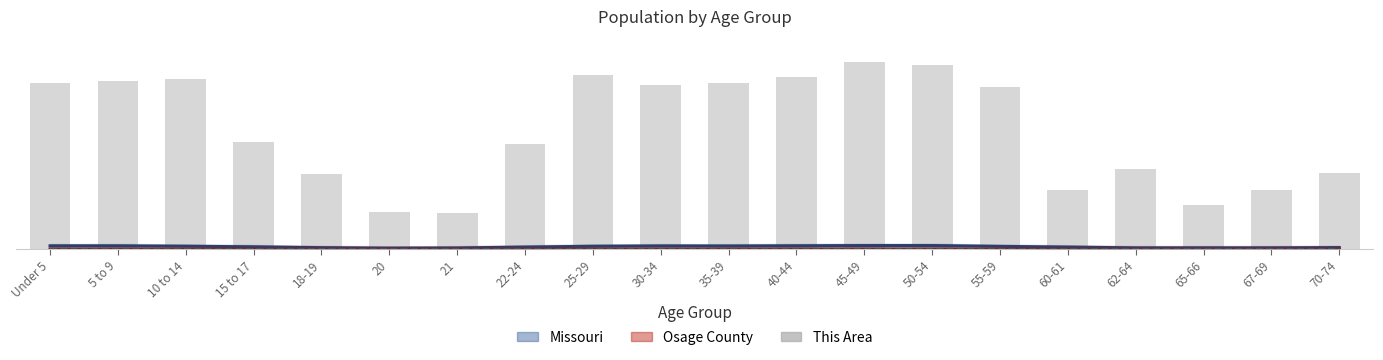

What is the label of the 4th bar from the left?

15 to 17